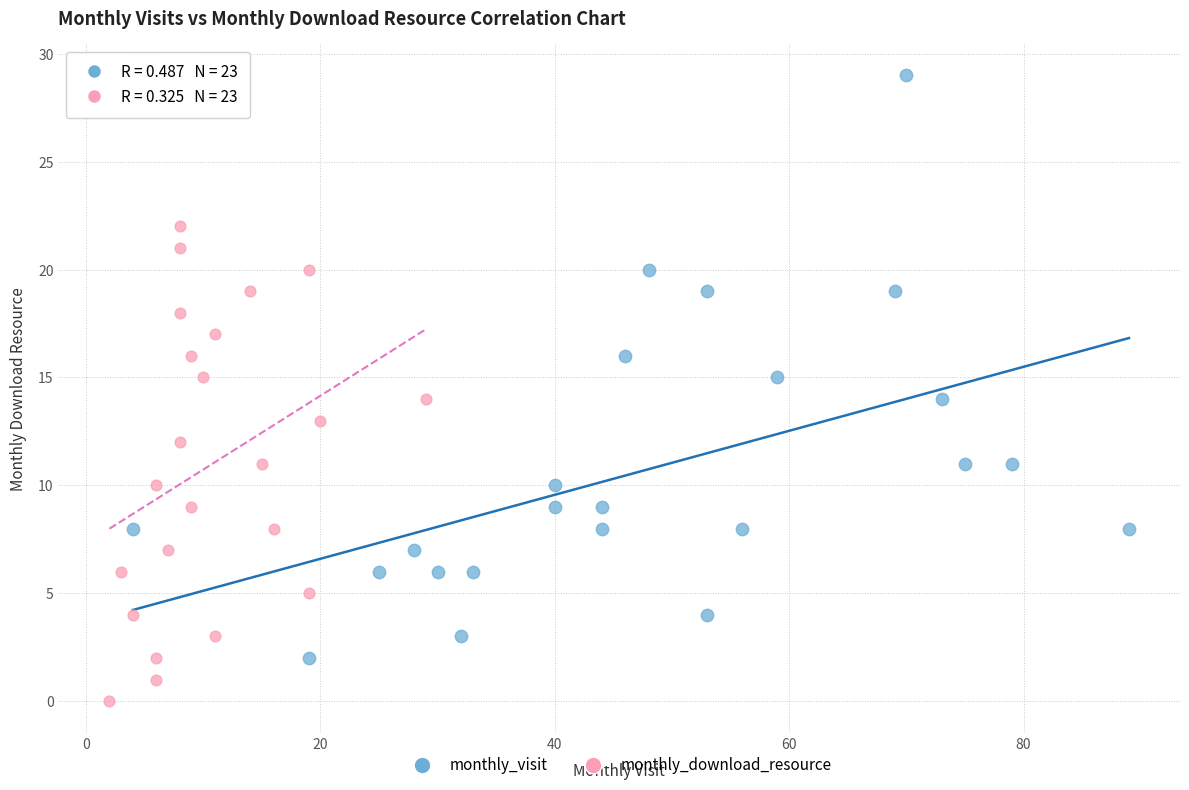

Which series has the widest spread of Y values?

monthly_visit